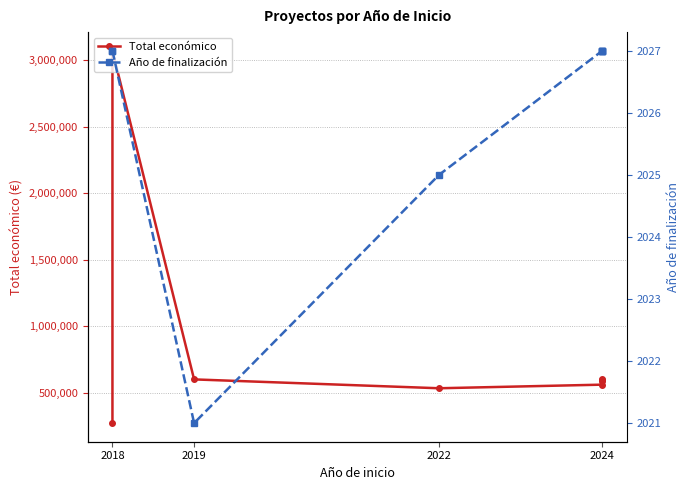

What is the average value of the Total económico series?

851677